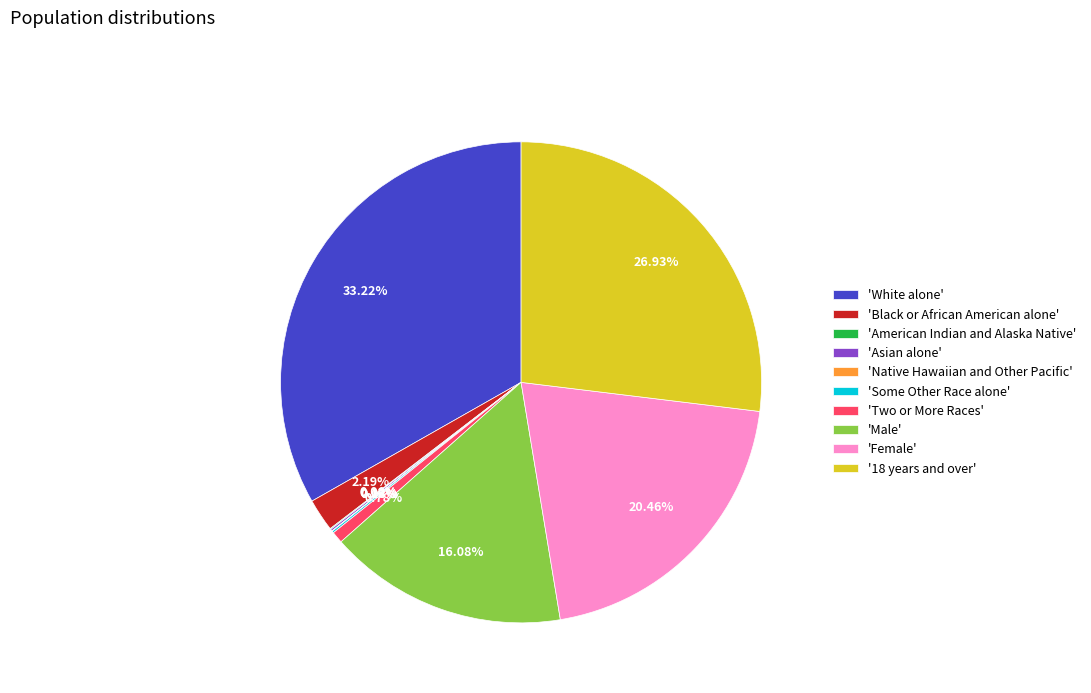

Do 'Black or African American alone' and 'Female' together represent more than half of the pie?

No